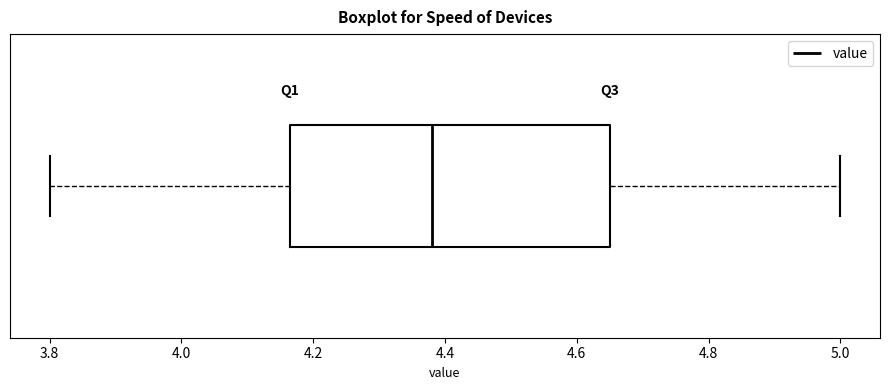

Transcribe this box plot: give where the median line is, the range the box spans, and where the two whiskers end, as read against the x-axis. The values are not printed on the chart, so give them approximately, as read against the axis.

median 4.38, box 4.16 to 4.66, whiskers 3.80 to 5.00